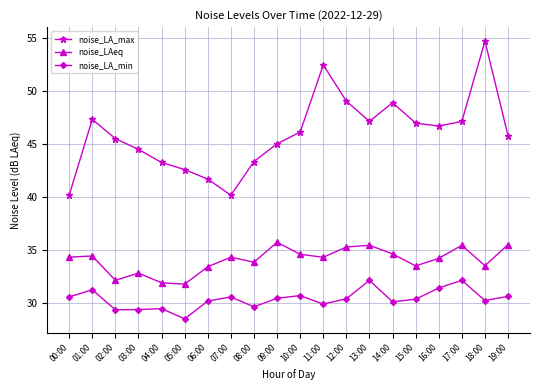

At which category does noise_LA_min reach its first local peak?

01:00